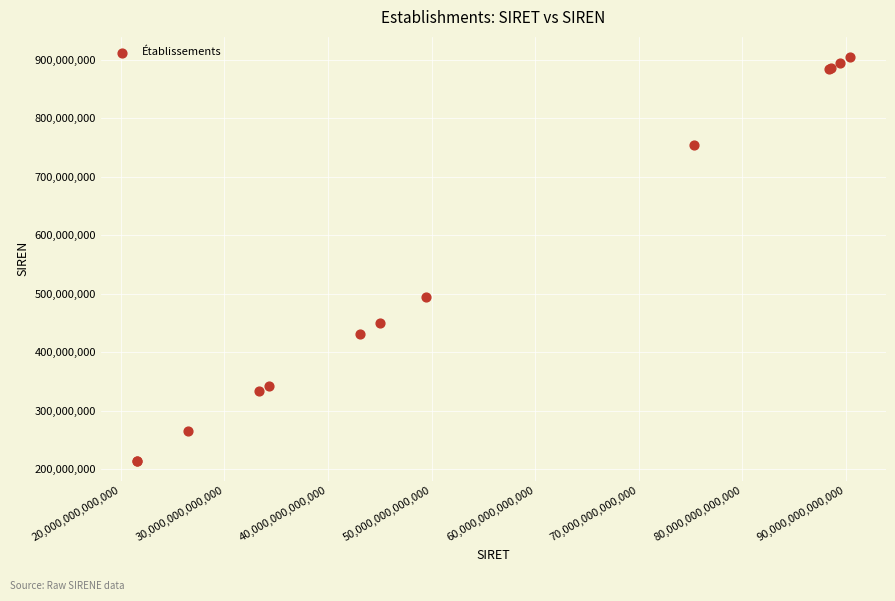

What Y value in the scatter plot is closest to 559713957?

494671803